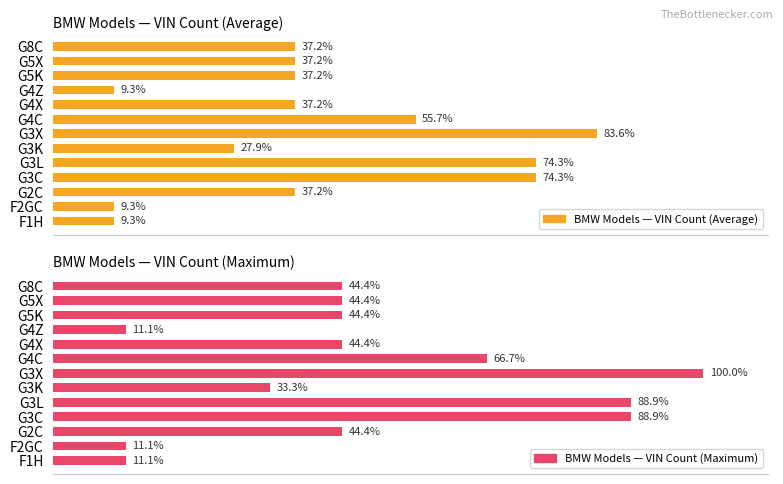

What are all the series names shown in the legend?

BMW Models — VIN Count (Average), BMW Models — VIN Count (Maximum)